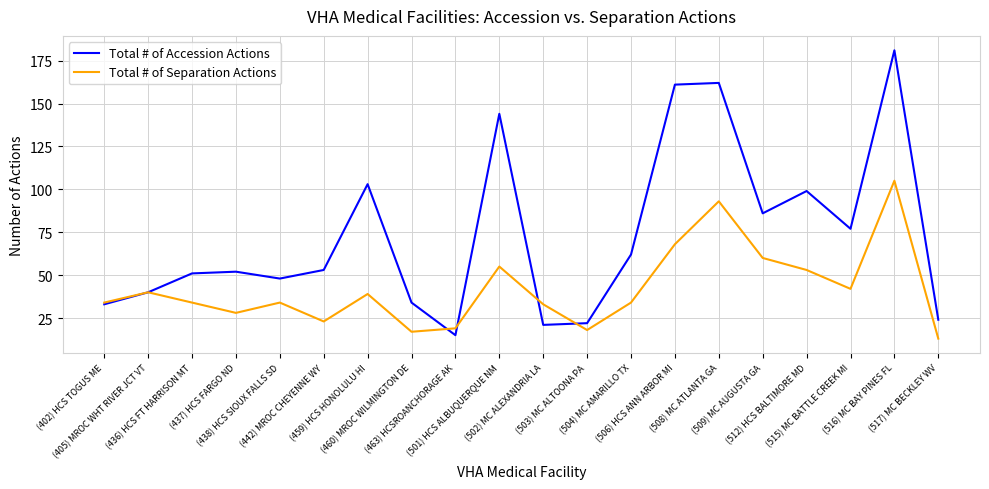

What is the maximum value shown in the chart?

181